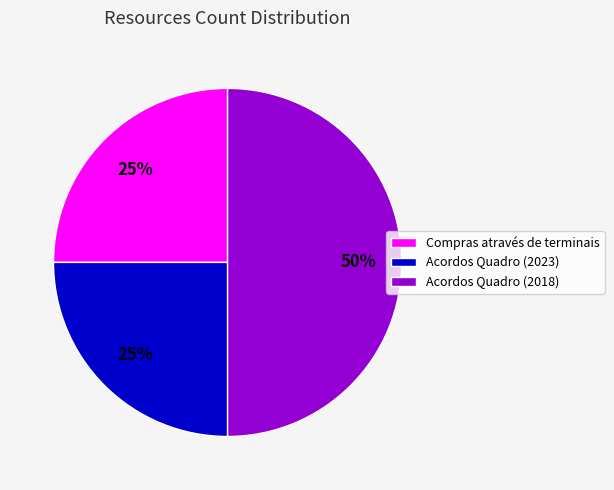

How many slices are in this pie chart?

3